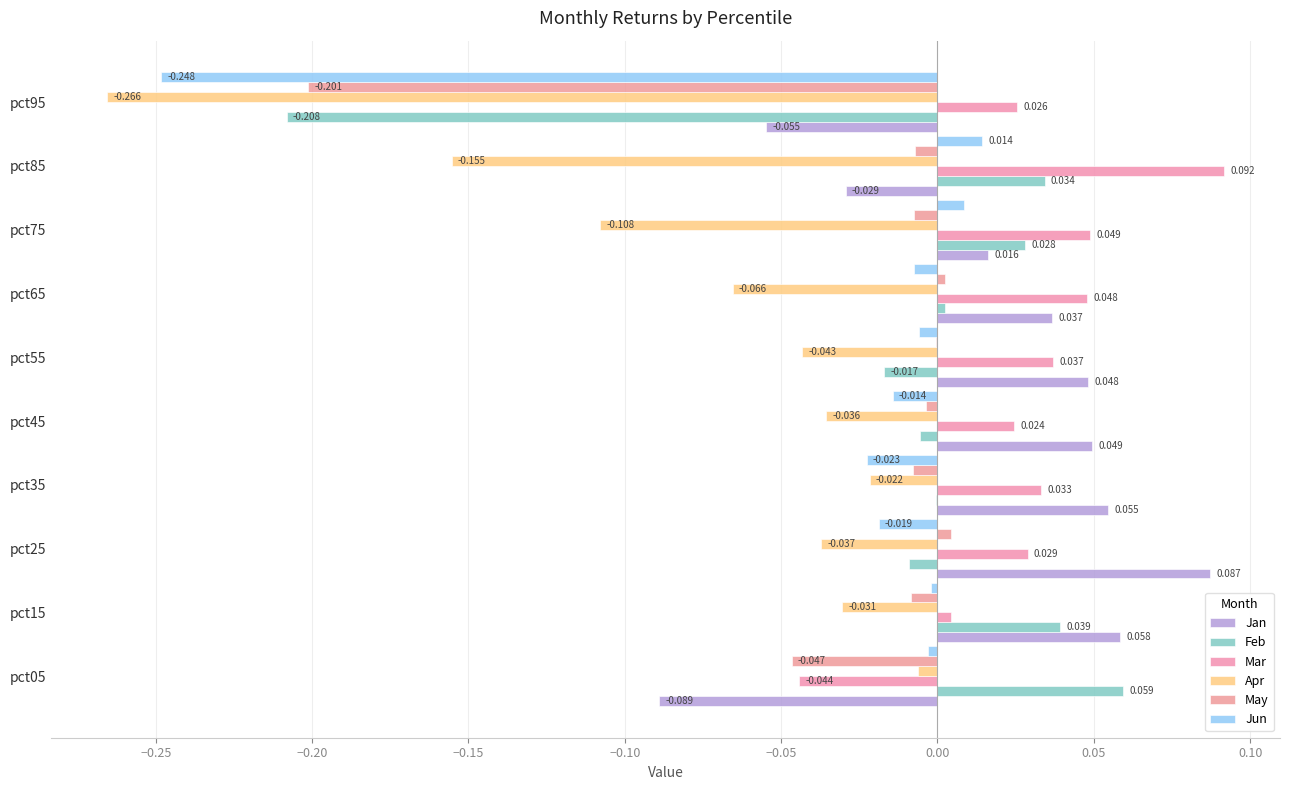

Reading left to right, transcribe all the data shown in this chart.

Jan: -0.1	0.1	0.1	0.1	0.0	0.0	0.0	0.0	-0.0	-0.1
Feb: 0.1	0.0	-0.0	-0.0	-0.0	-0.0	0.0	0.0	0.0	-0.2
Mar: -0.0	0.0	0.0	0.0	0.0	0.0	0.0	0.0	0.1	0.0
Apr: -0.0	-0.0	-0.0	-0.0	-0.0	-0.0	-0.1	-0.1	-0.2	-0.3
May: -0.0	-0.0	0.0	-0.0	-0.0	-0.0	0.0	-0.0	-0.0	-0.2
Jun: -0.0	-0.0	-0.0	-0.0	-0.0	-0.0	-0.0	0.0	0.0	-0.2